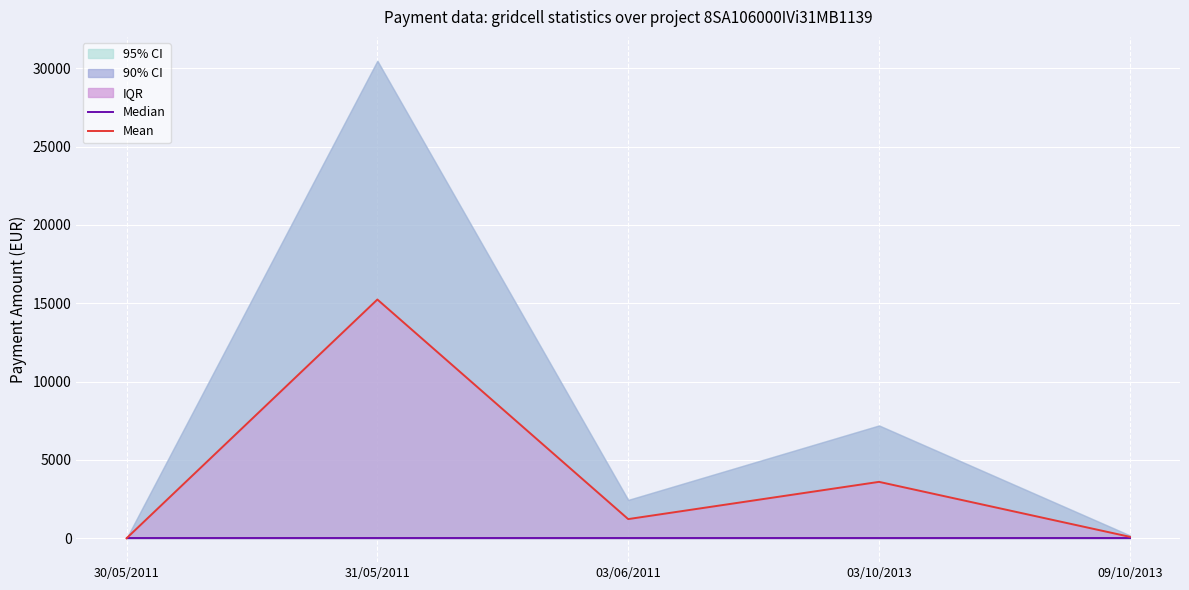

How many positive values does the Mean series have?

4